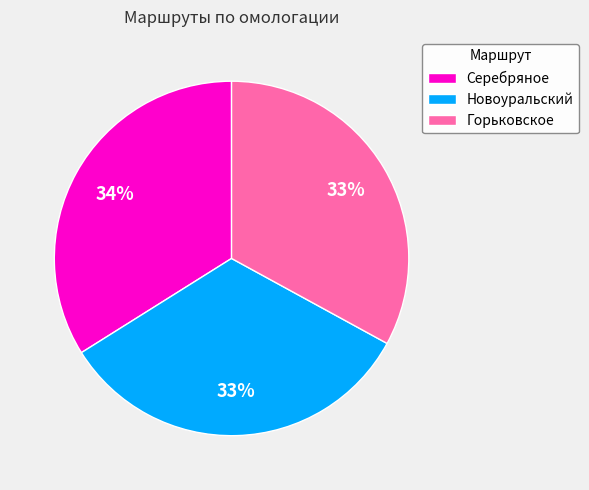

The Горьковское slice represents 33% of the pie. True or false?

True